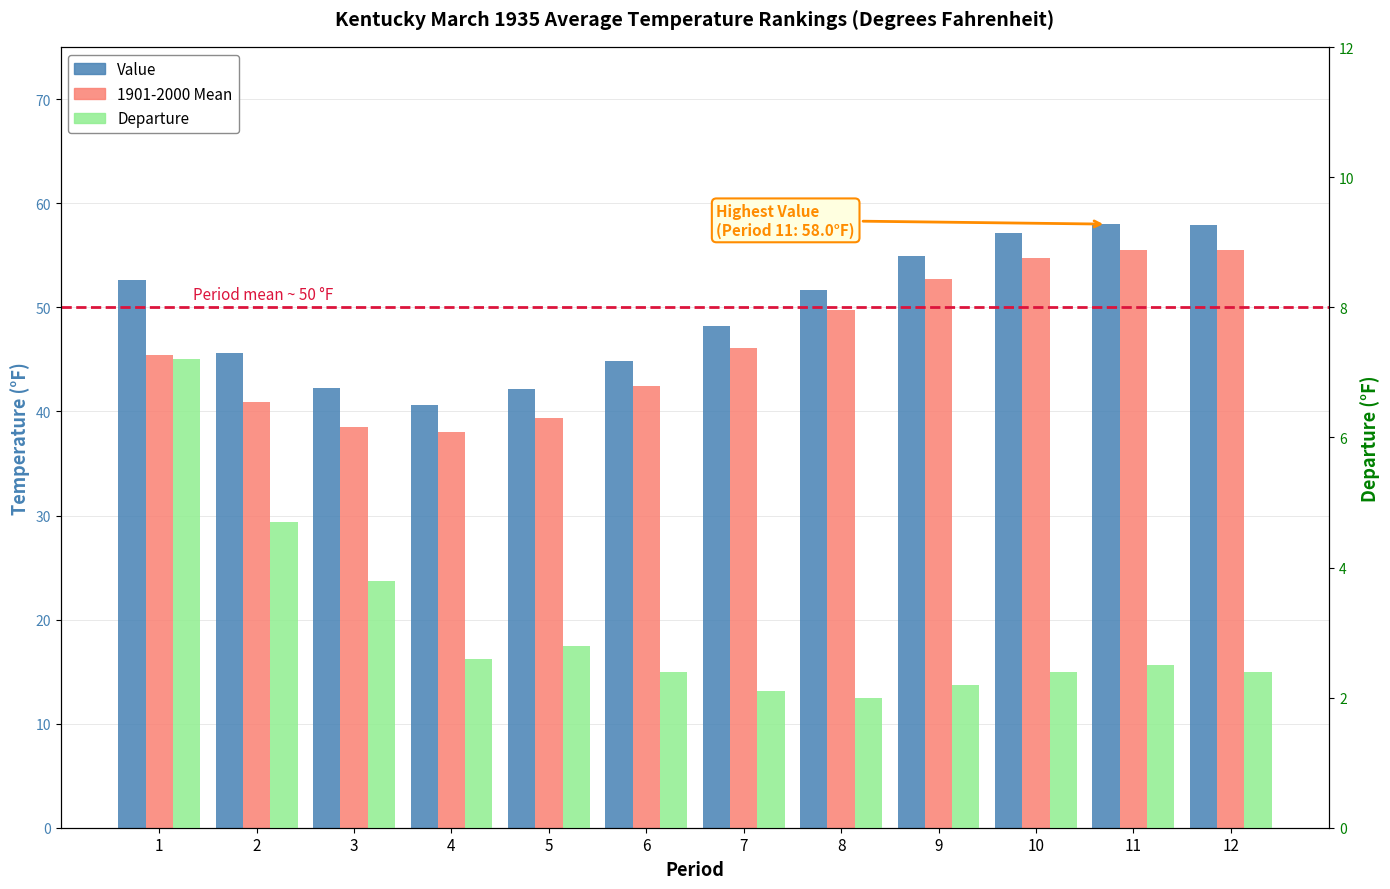

Rank the series at 1 from highest to lowest value.

Value, 1901-2000 Mean, Departure